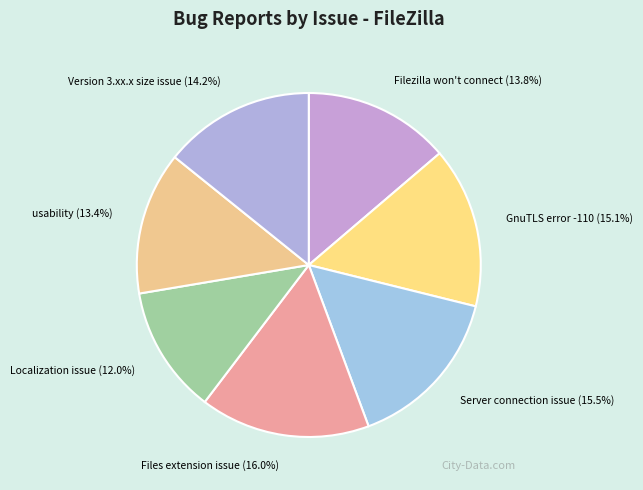

Count the number of slices in the pie.

7